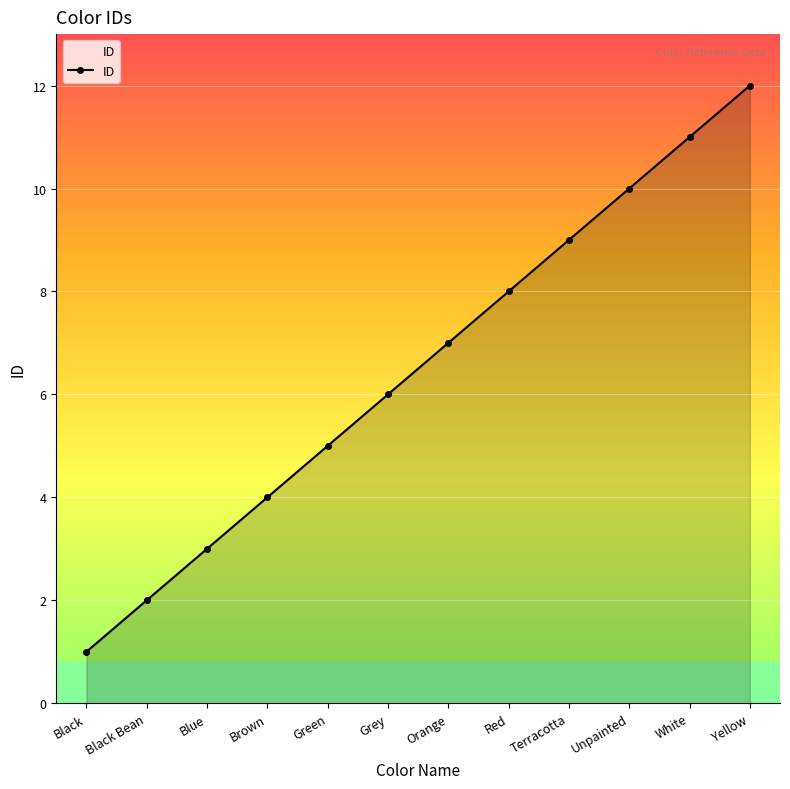

What is the greatest value displayed?

12